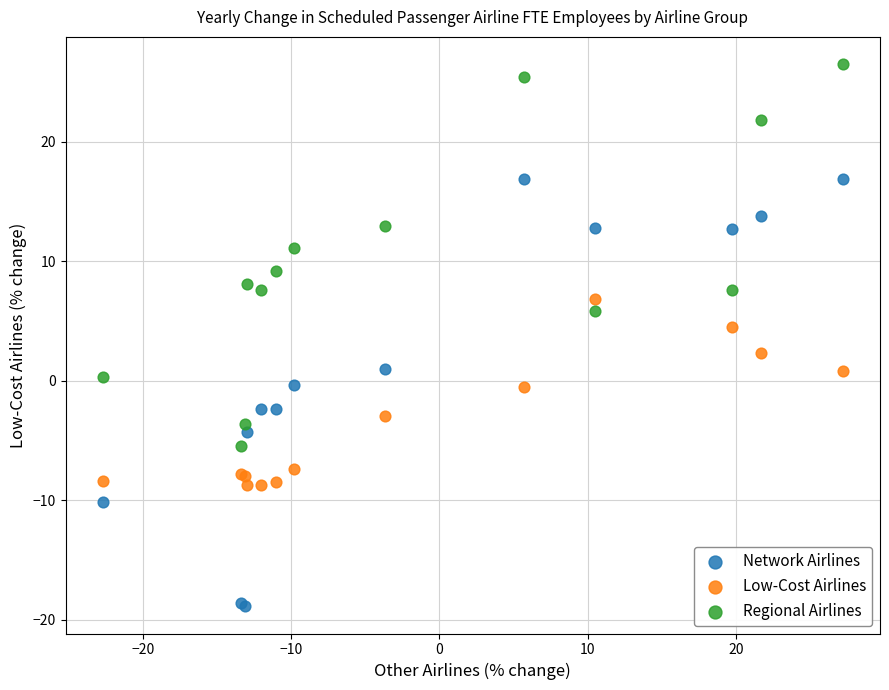

Across all series, what Y value is closest to 3?

2.3